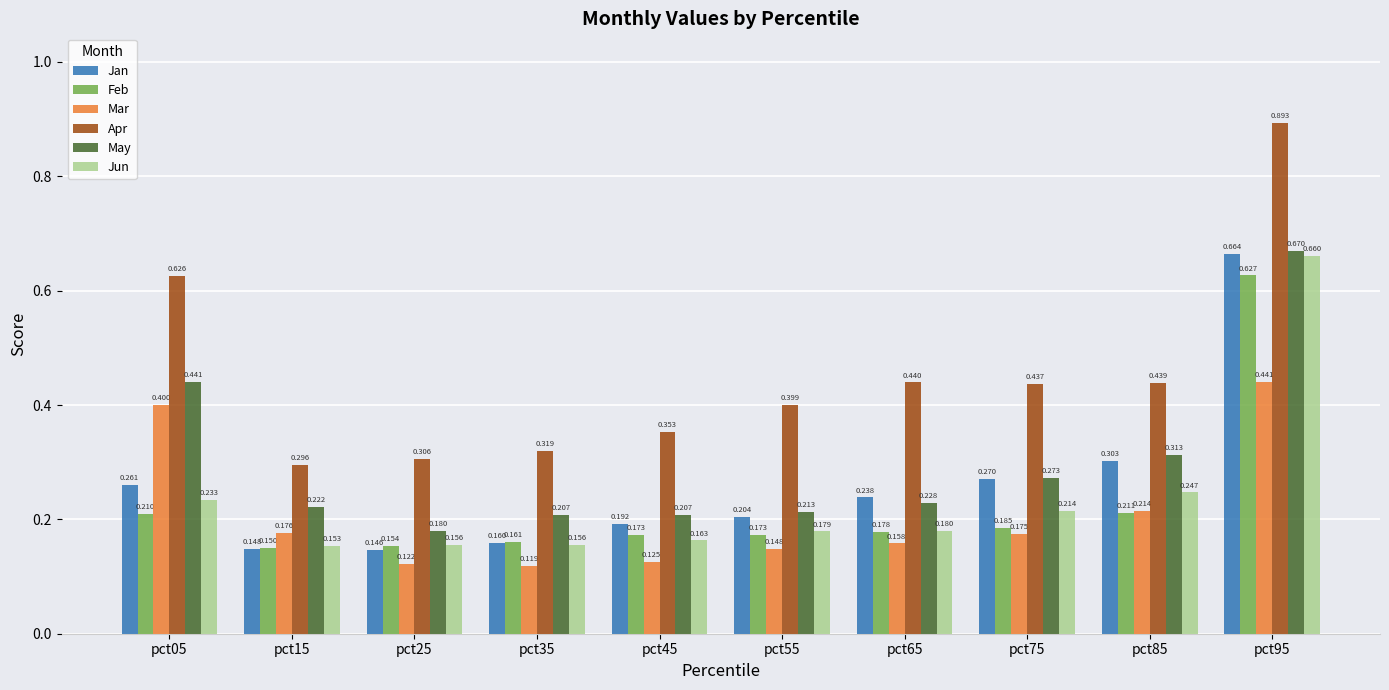

Which series changed the most between pct35 and pct55?

Apr